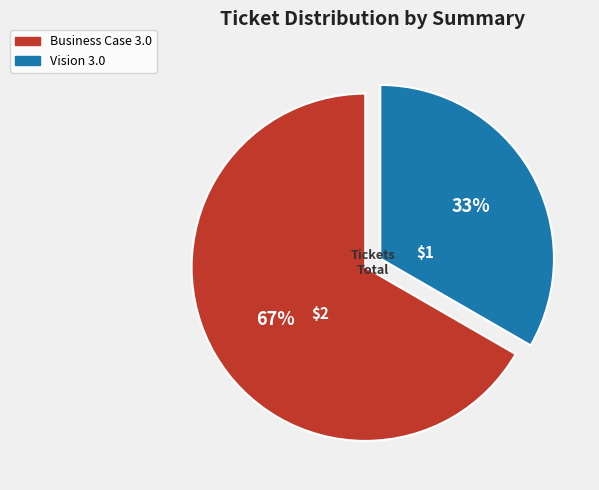

Which slice represents more than half of the pie?

Business Case 3.0